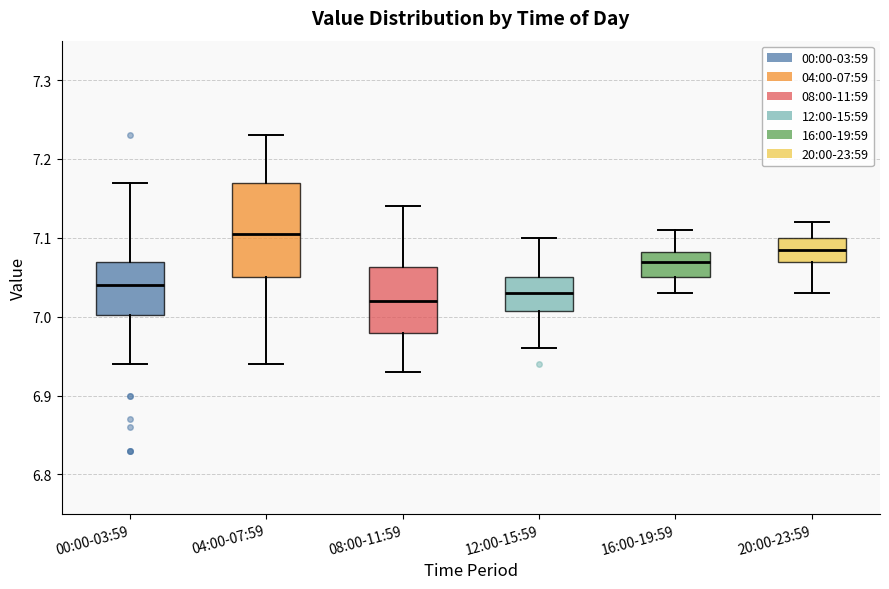

Reading left to right, transcribe this box plot: for each box, give where its median line is, the range the box spans, and where its two whiskers end, as read against the y-axis. The values are not printed on the chart, so give them approximately, as read against the axis.

00:00-03:59: median 7.04, box 7.00 to 7.07, whiskers 6.94 to 7.17
04:00-07:59: median 7.11, box 7.05 to 7.17, whiskers 6.94 to 7.23
08:00-11:59: median 7.02, box 6.98 to 7.06, whiskers 6.93 to 7.14
12:00-15:59: median 7.03, box 7.01 to 7.05, whiskers 6.96 to 7.10
16:00-19:59: median 7.07, box 7.05 to 7.08, whiskers 7.03 to 7.11
20:00-23:59: median 7.09, box 7.07 to 7.10, whiskers 7.03 to 7.12